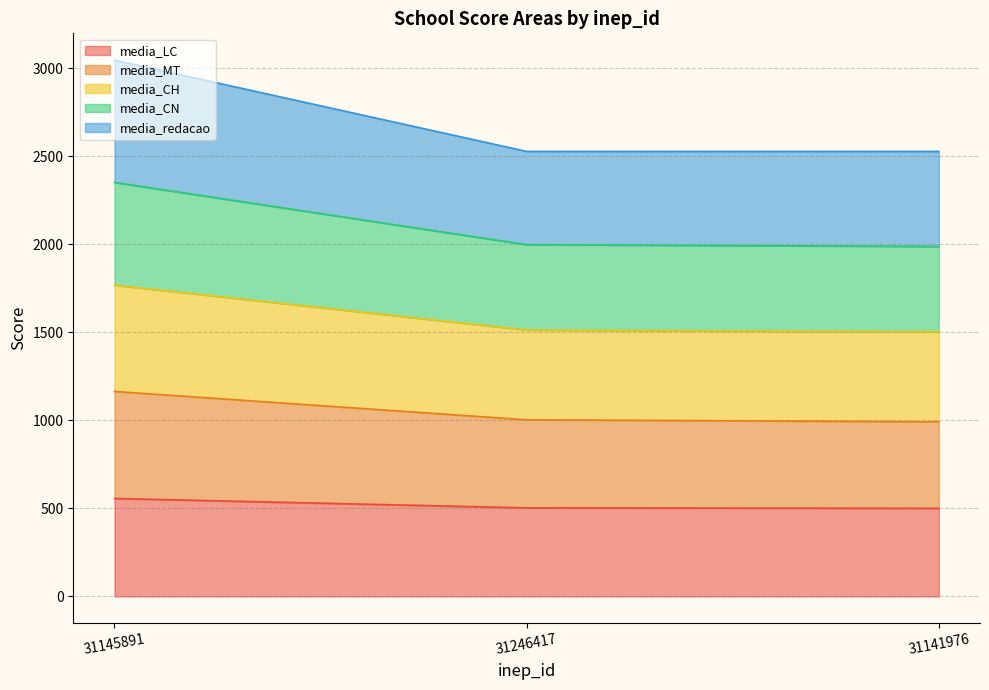

At which category is the sum across all series the highest?

31145891